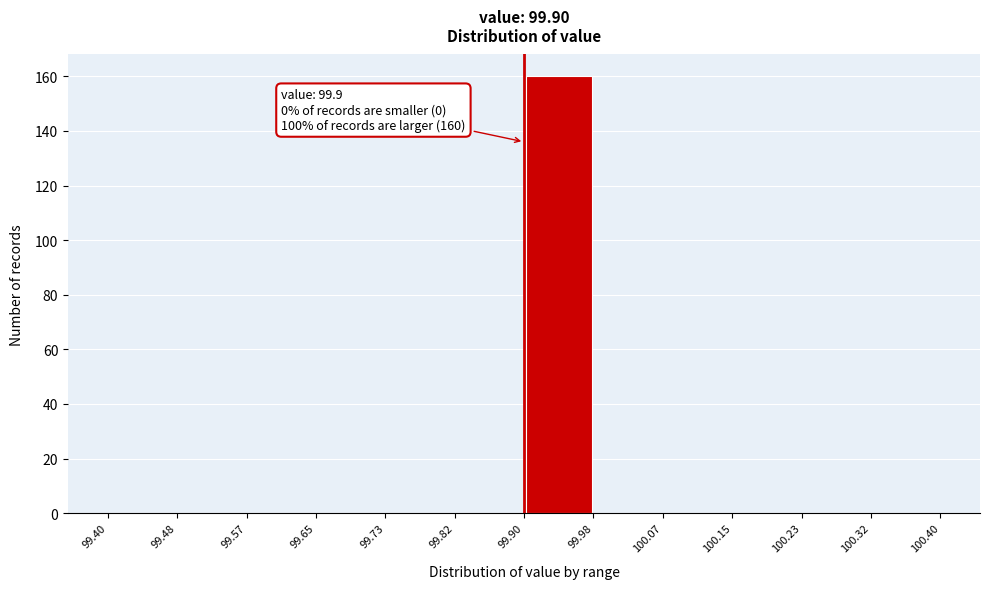

Which range on the x-axis has the tallest bar?

99.90 to 99.98